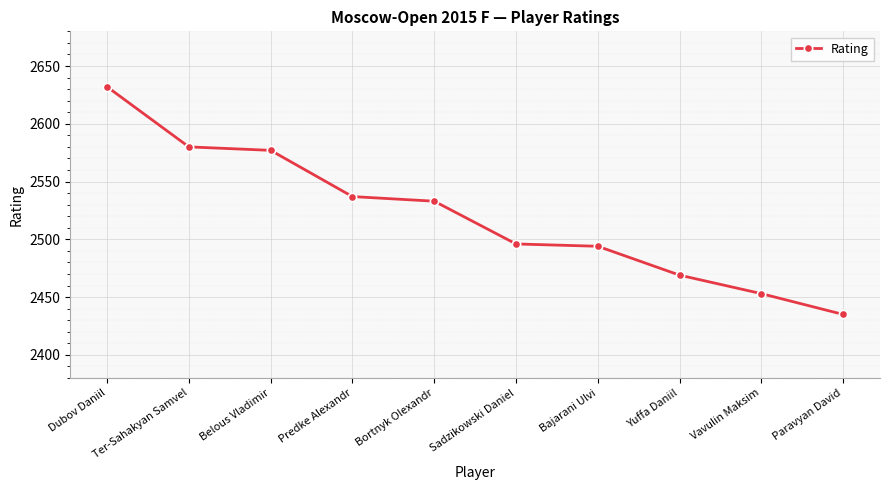

What is the value of the 10th point from the left?

2435